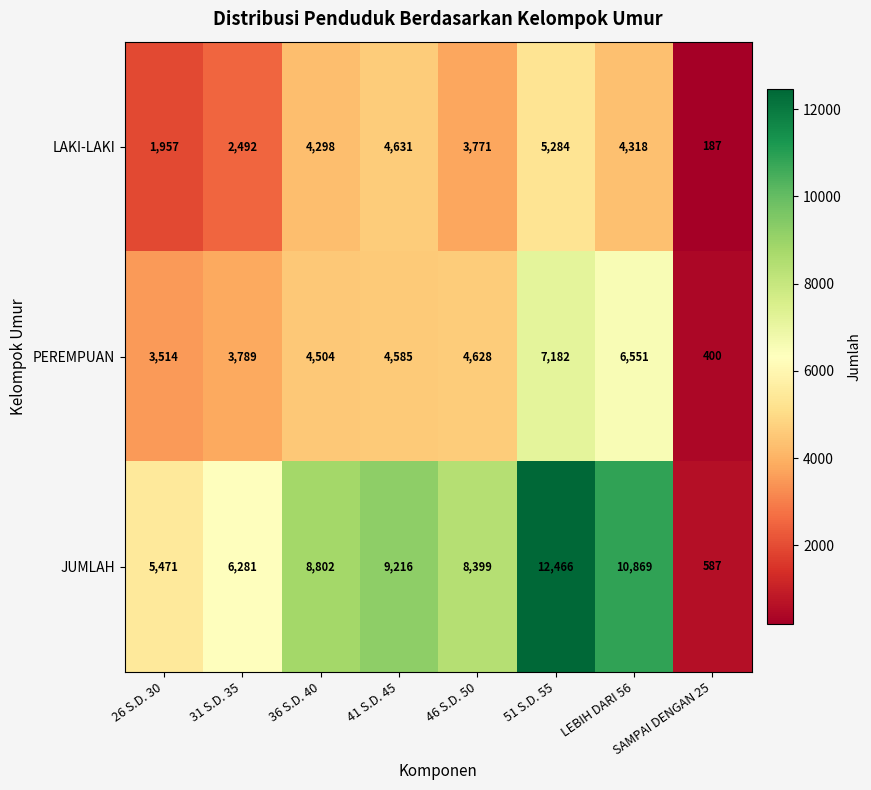

At which category is the sum across all series the highest?

51 S.D. 55